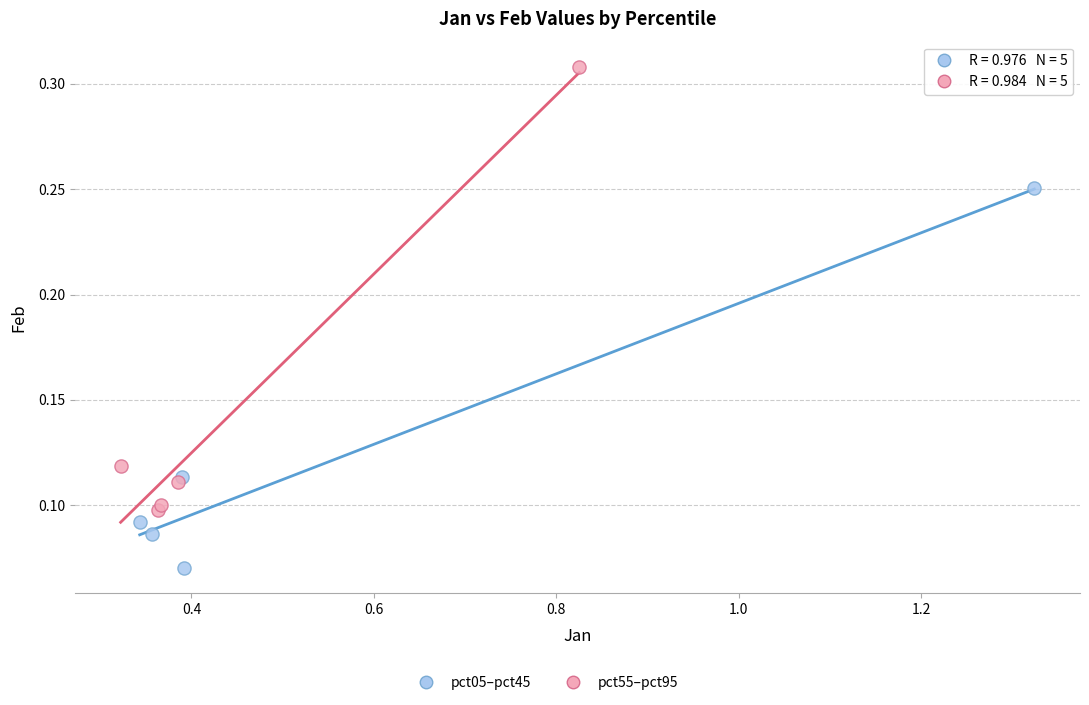

Which series has the widest spread of Y values?

pct55–pct95